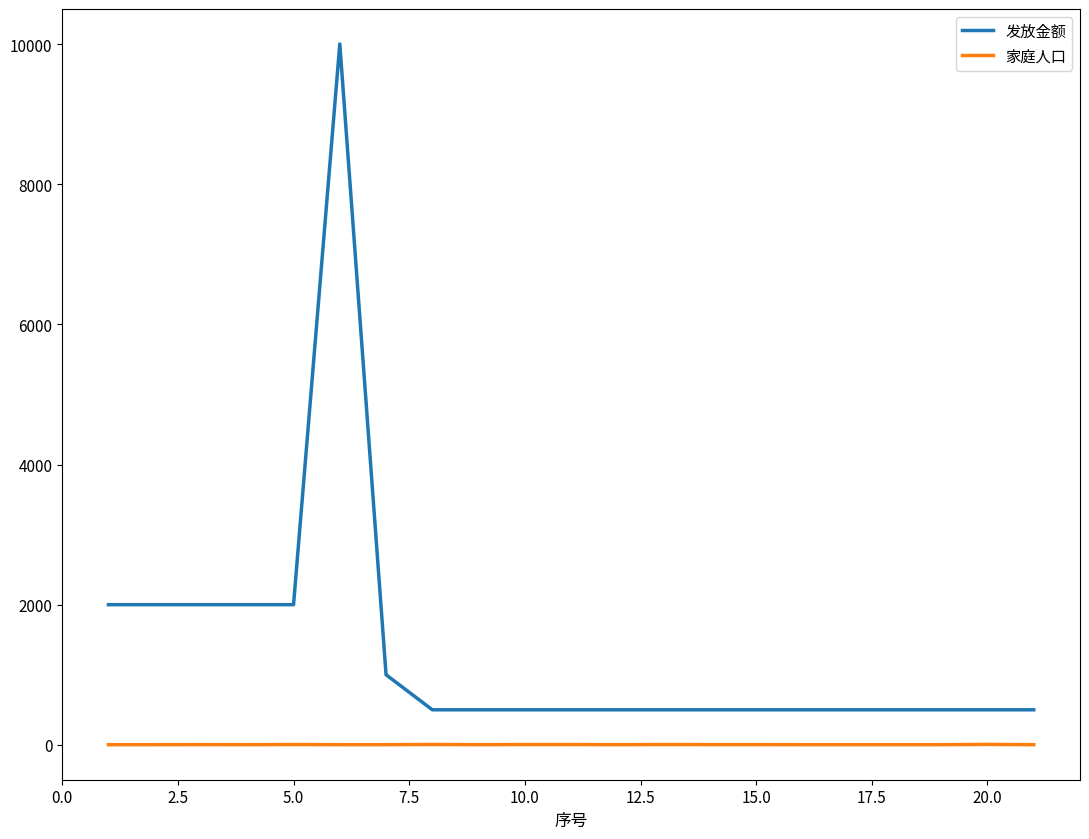

What is the average value of the 发放金额 series?

1333